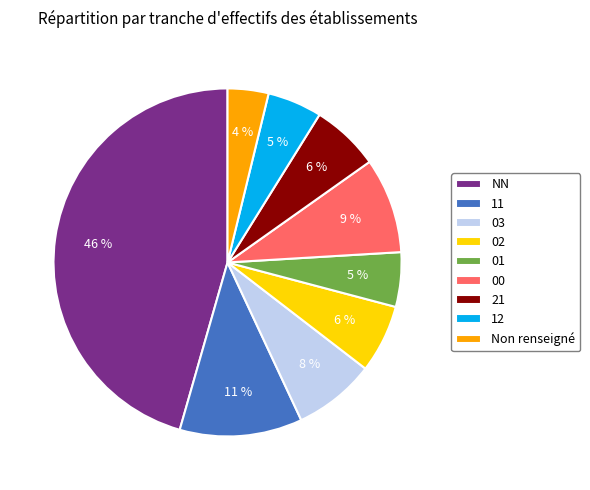

To the nearest percent, what percentage of the pie is NN?

46%